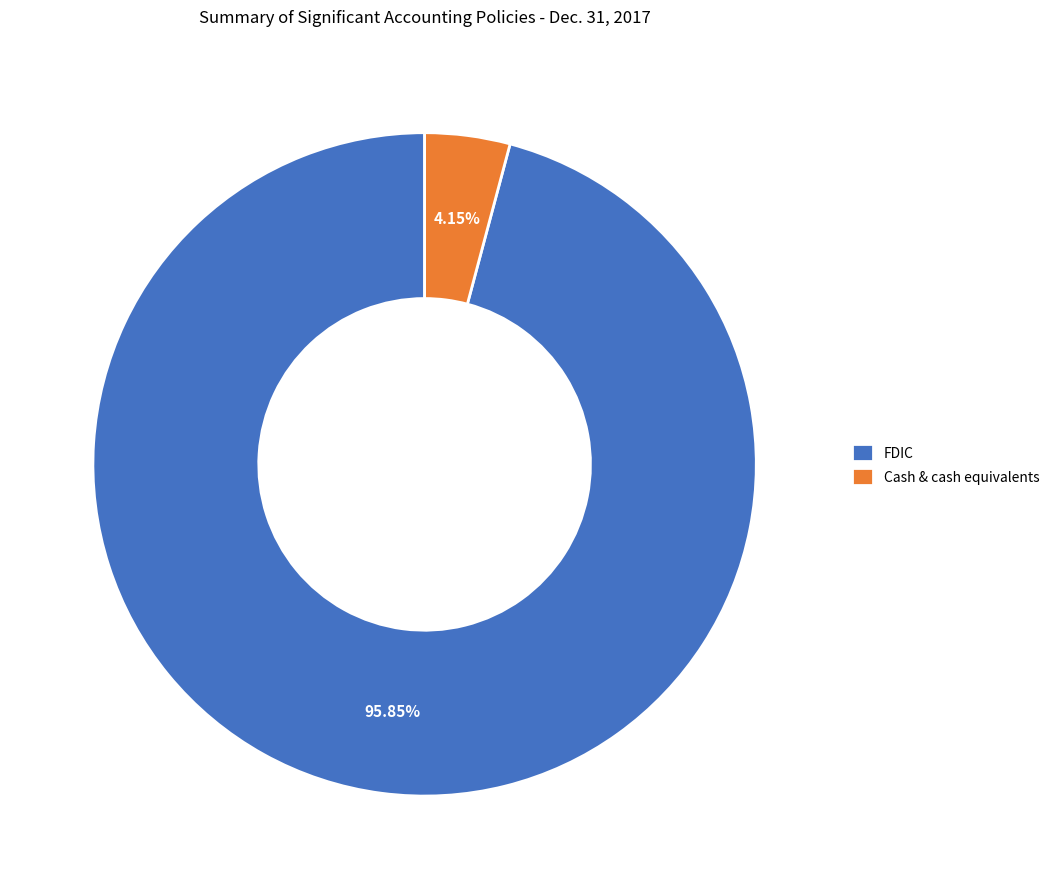

What is the majority slice?

FDIC